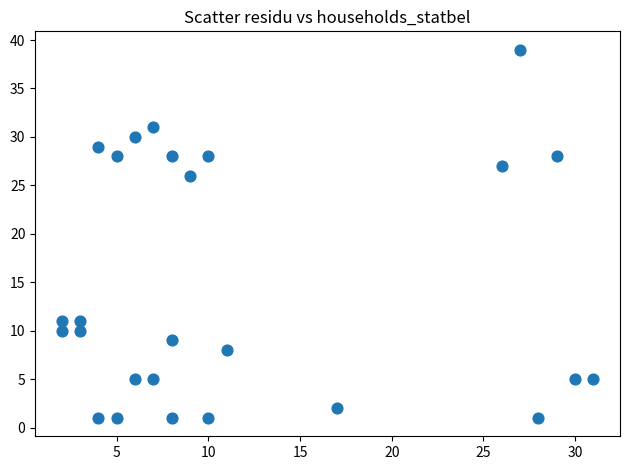

What is the range of Y values (max minus min)?

38